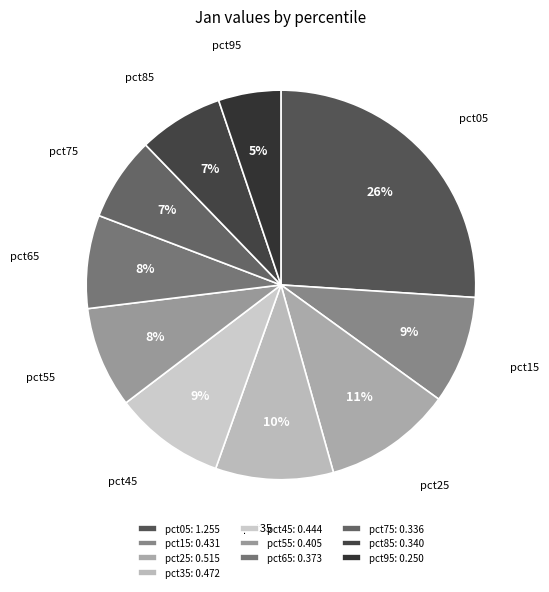

To the nearest percent, what is the difference between the largest and smallest slice percentages?

21%